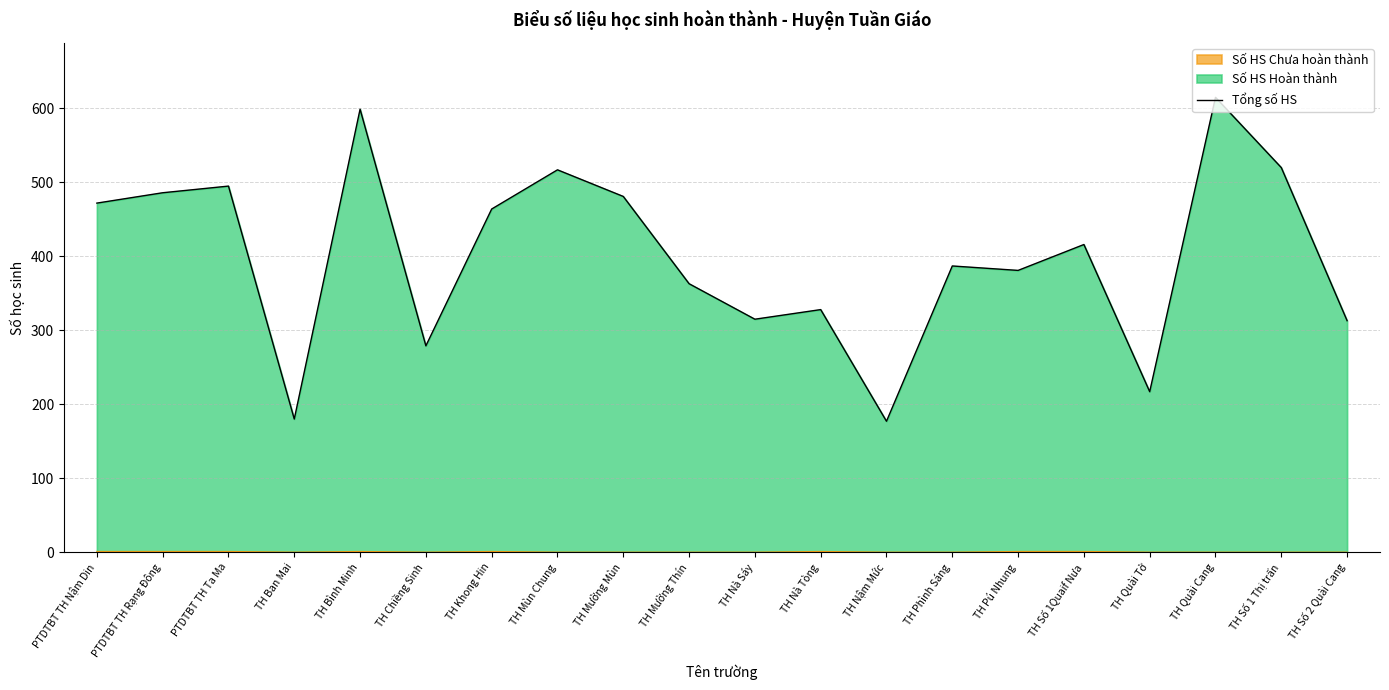

How many points are higher than both their immediate neighbors (excluding endpoints)?

7